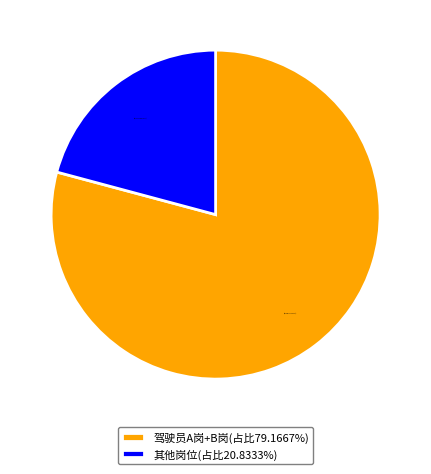

What is the ratio of the value at 其他岗位(占比20.8333%) to the value at 驾驶员A岗+B岗(占比79.1667%)?

0.3